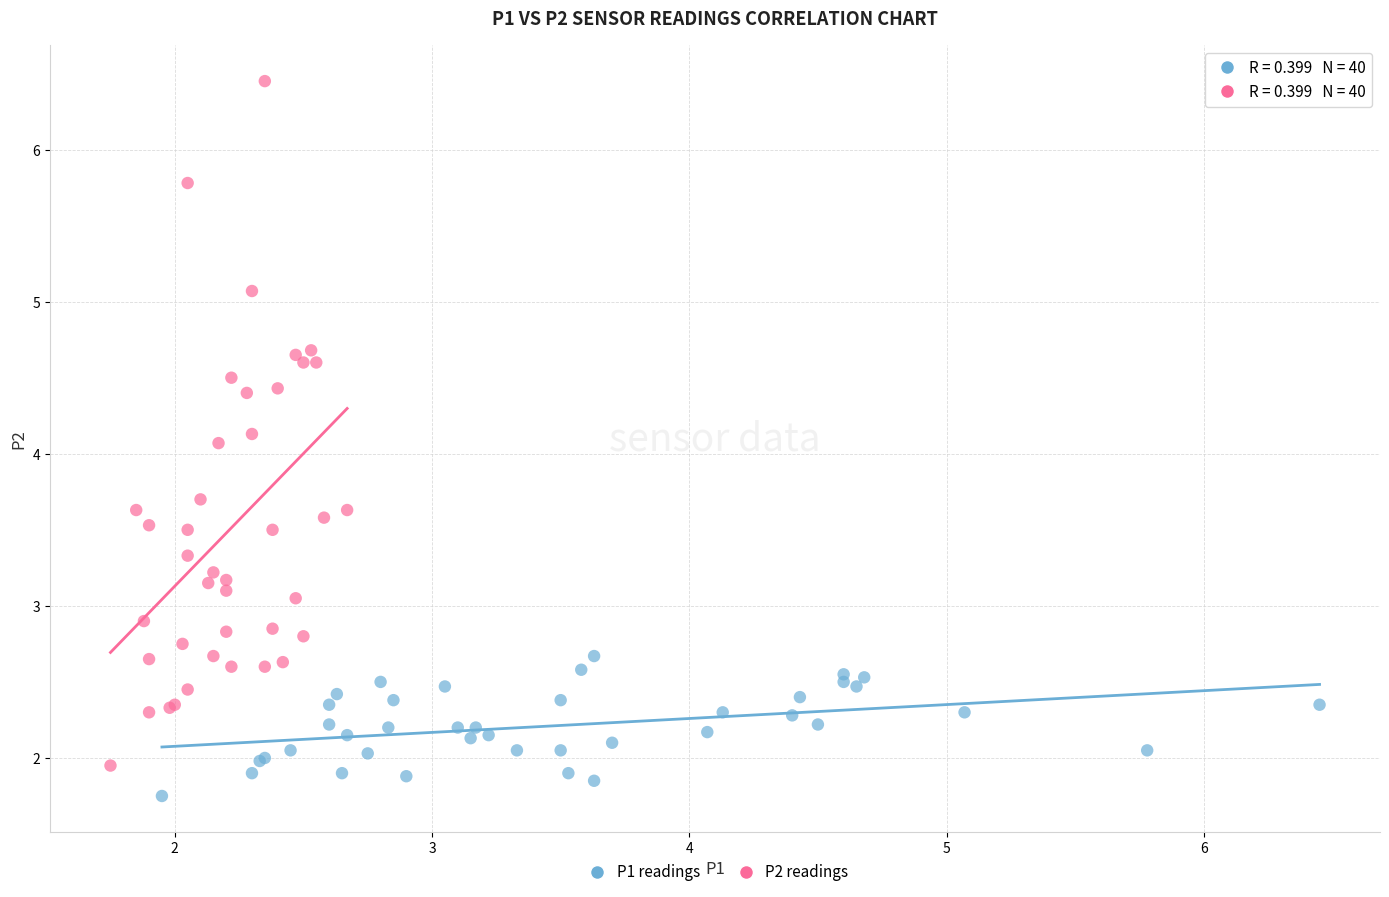

Which series contains the lowest Y value?

P1 readings